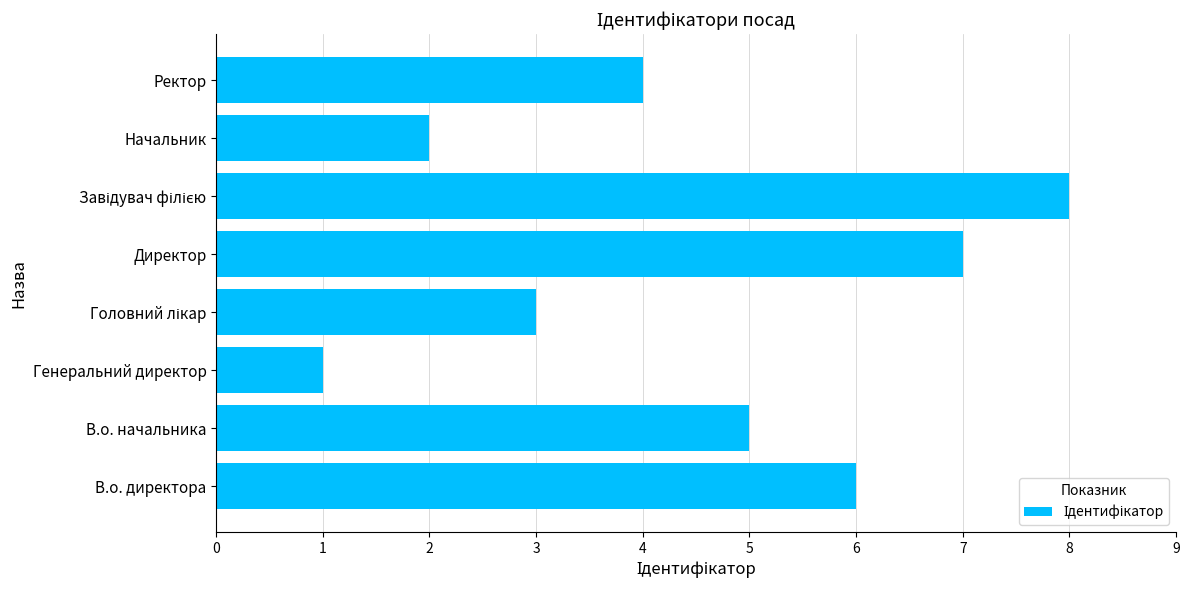

Reading top to bottom, extract all data points from this chart.

4	2	8	7	3	1	5	6